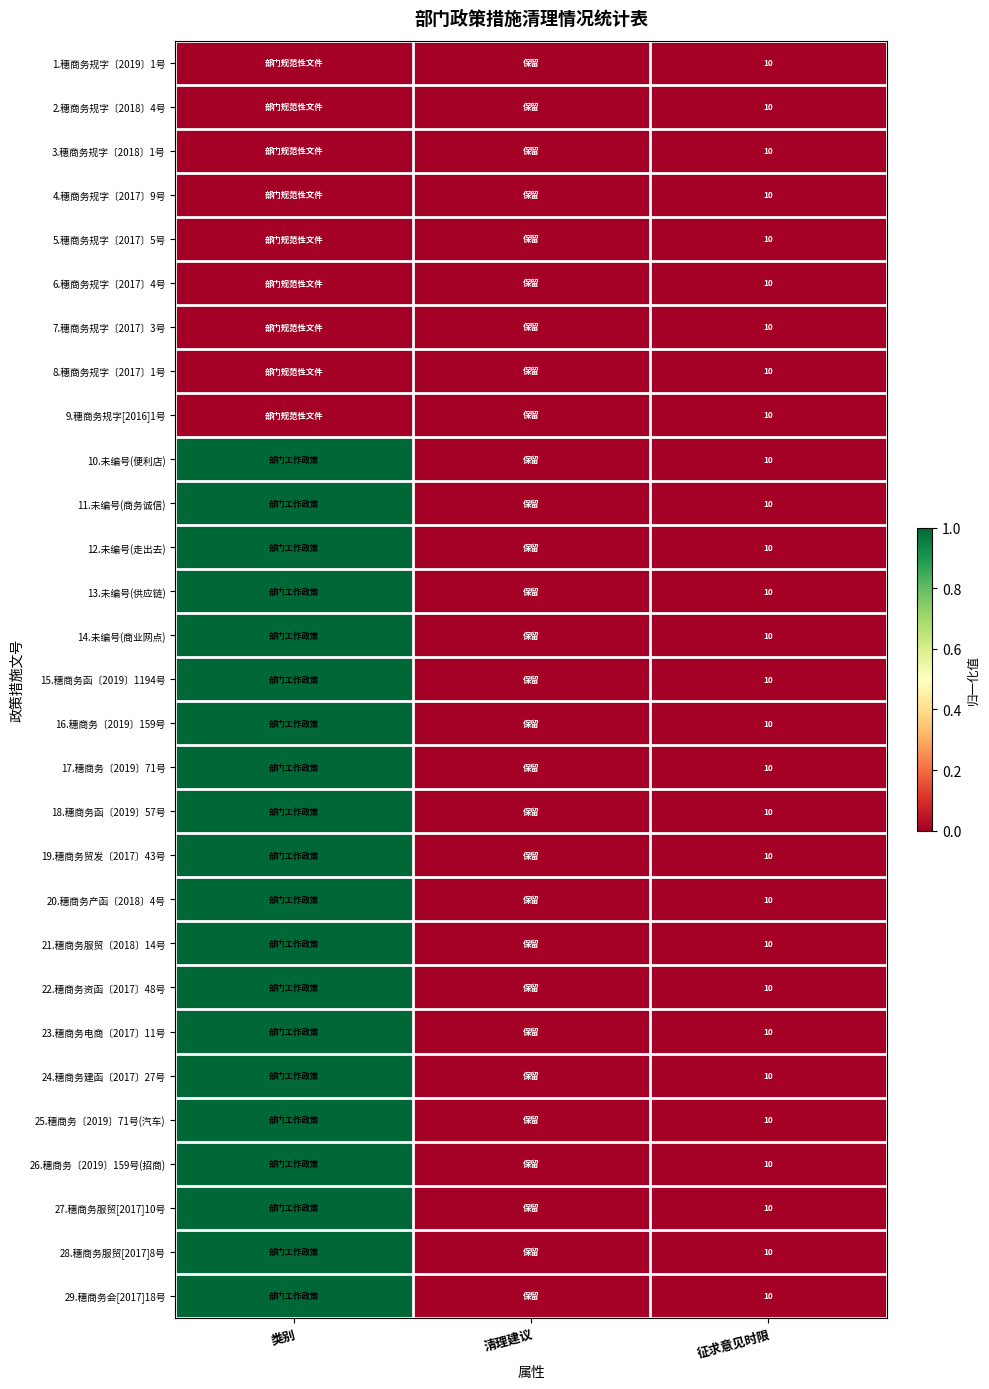

The 7.穗商务规字〔2017〕3号 series shows 10 at 征求意见时限. True or false?

True